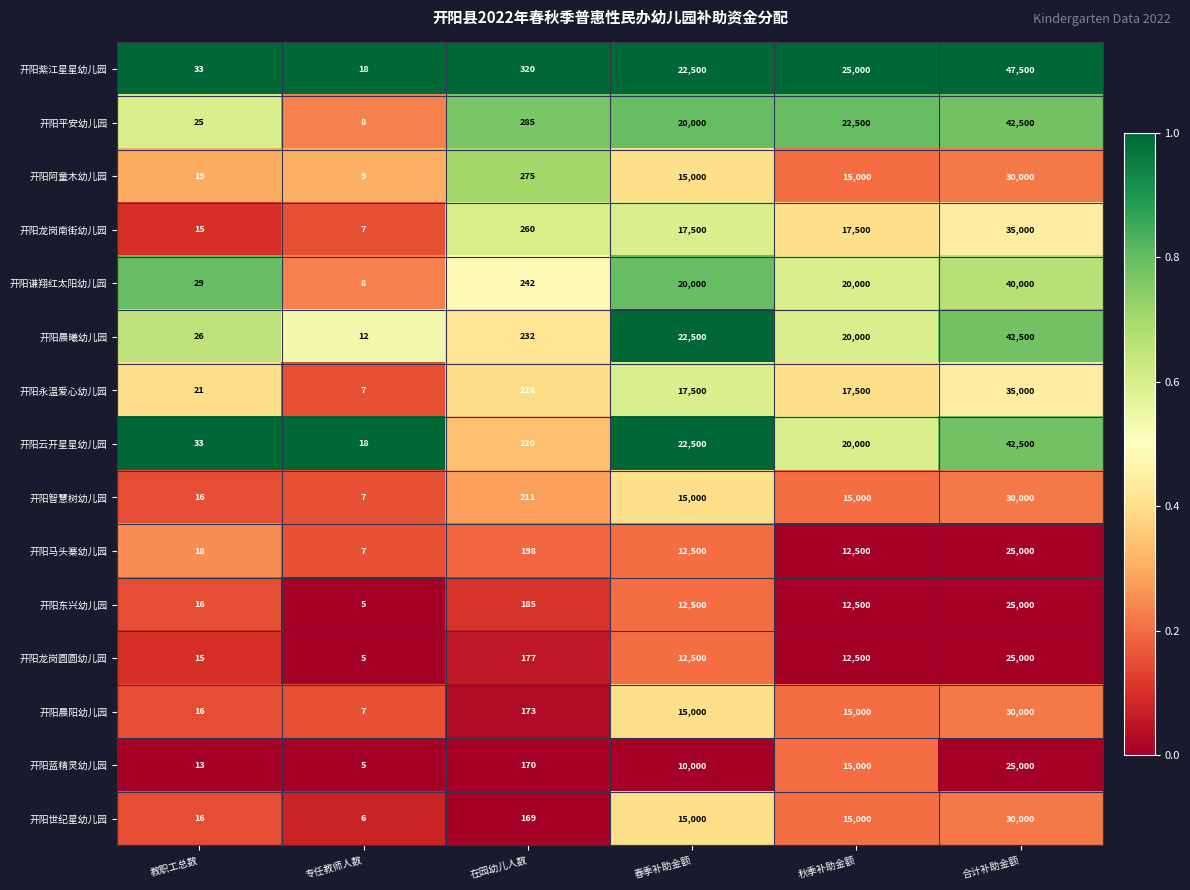

What is the maximum value shown in the chart?

47500